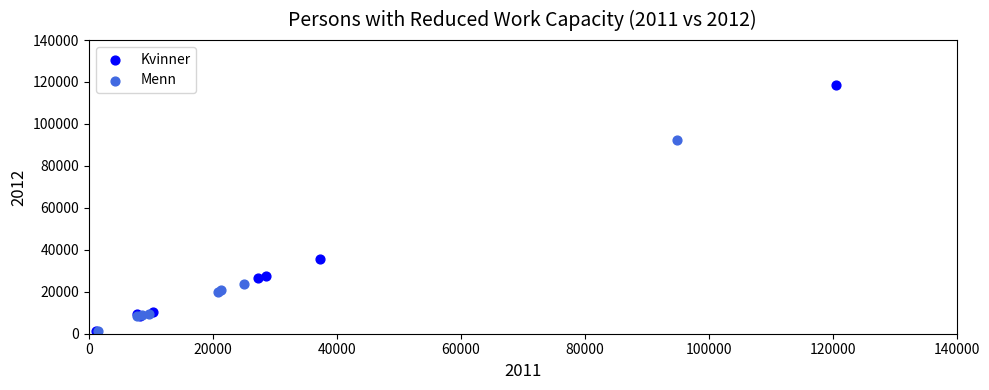

Which series has the widest spread of Y values?

Kvinner